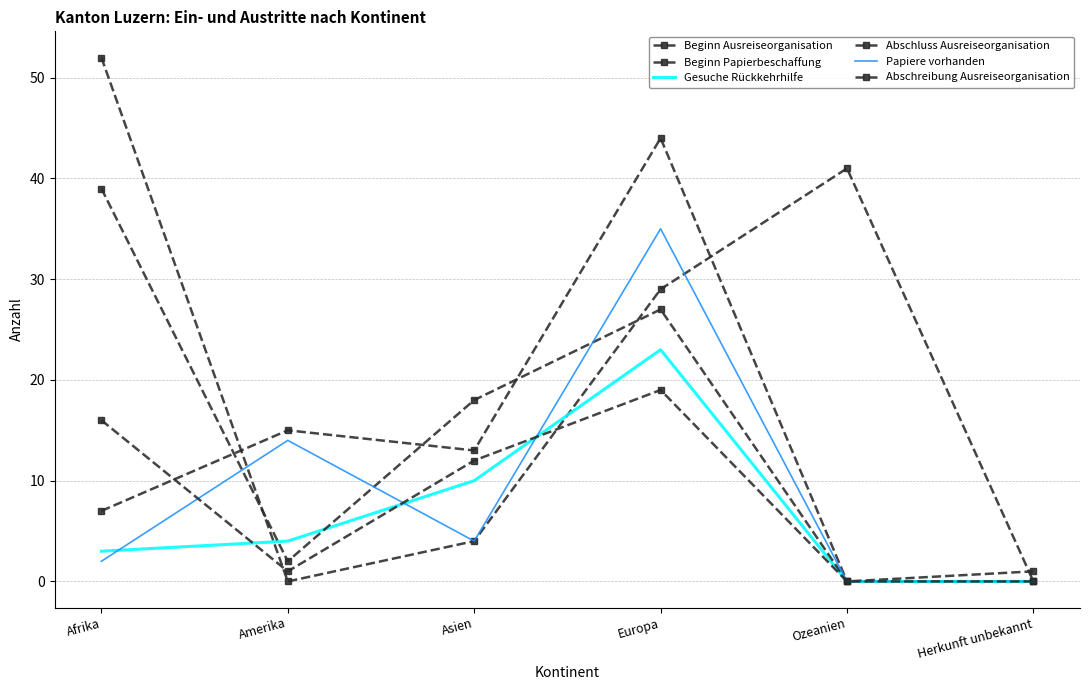

Rank the series at Ozeanien from lowest to highest value.

Beginn Papierbeschaffung, Gesuche Rückkehrhilfe, Abschluss Ausreiseorganisation, Papiere vorhanden, Abschreibung Ausreiseorganisation, Beginn Ausreiseorganisation